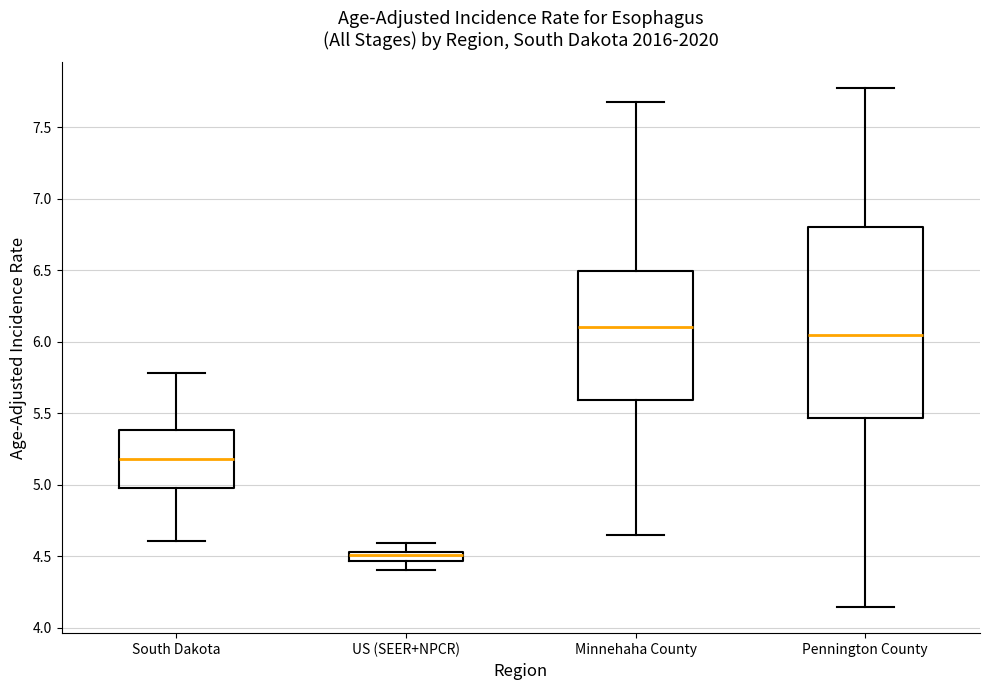

Which box has the highest median line?

Minnehaha County